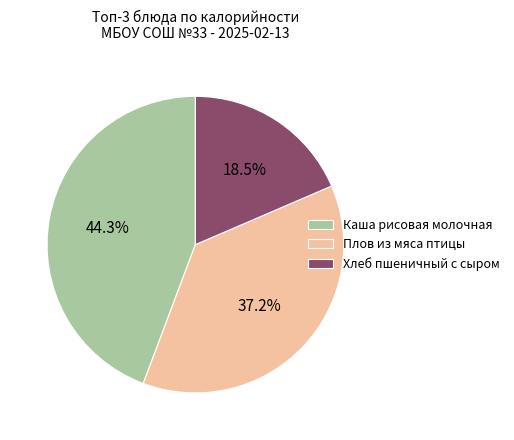

What is the smallest slice in the pie chart?

Хлеб пшеничный с сыром